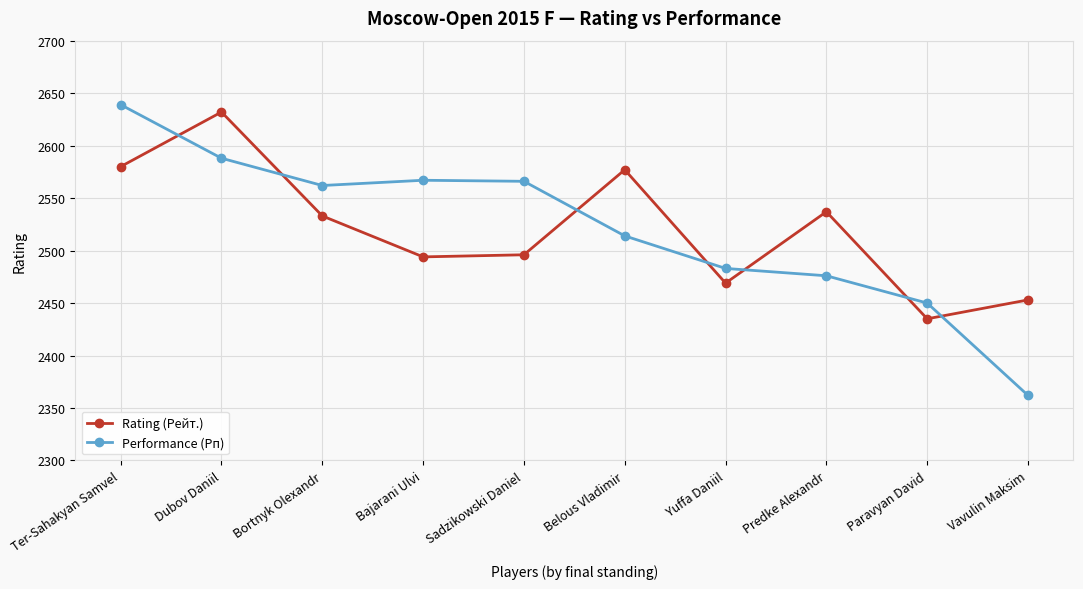

How many values in the Performance (Рп) series are below 2562?

5